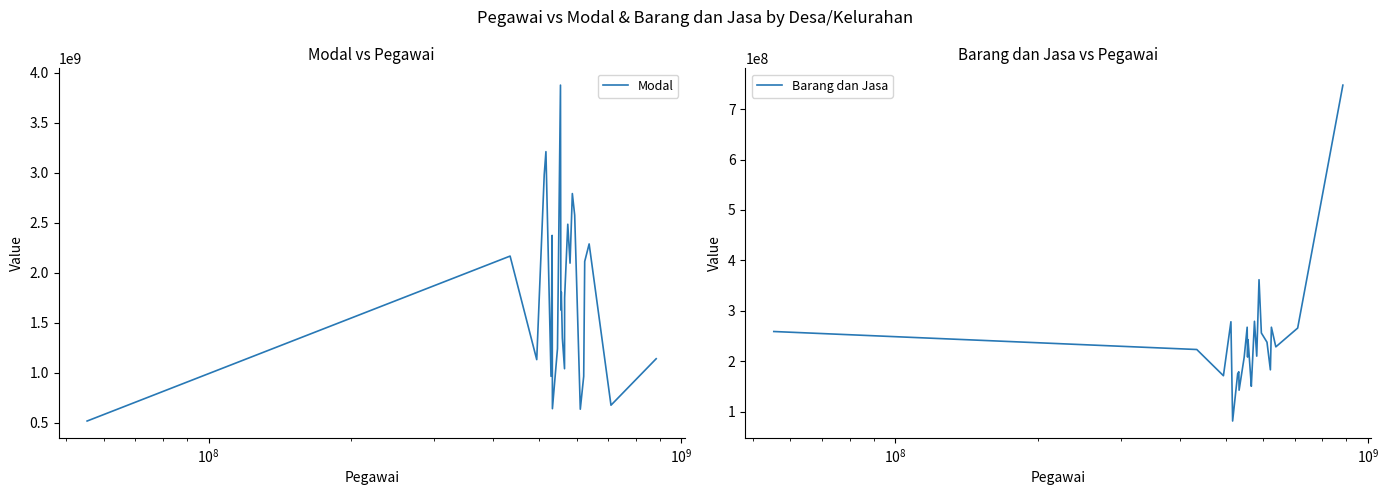

What is the highest value of the Modal series?

3877262000